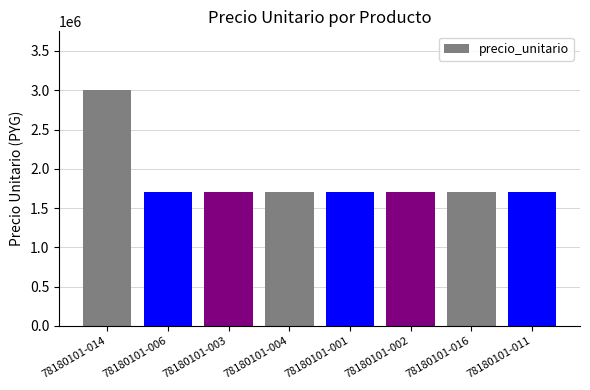

Which has a higher value, 78180101-002 or 78180101-014?

78180101-014